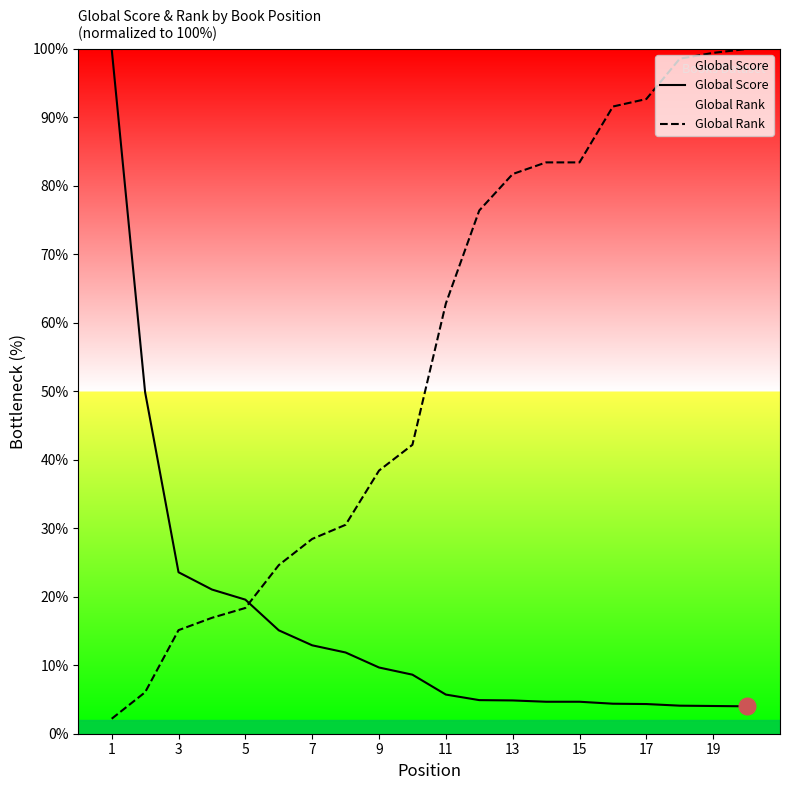

What is the difference between the highest and lowest values at 13?

76.9